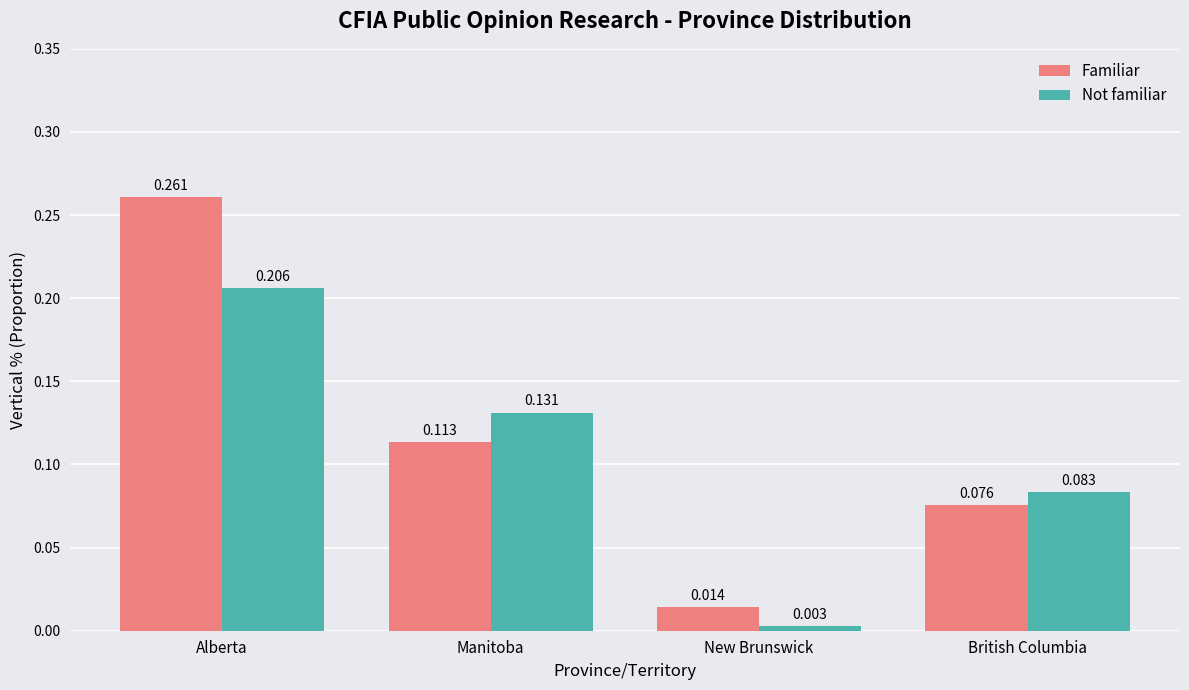

What are all the series names shown in the legend?

Familiar, Not familiar